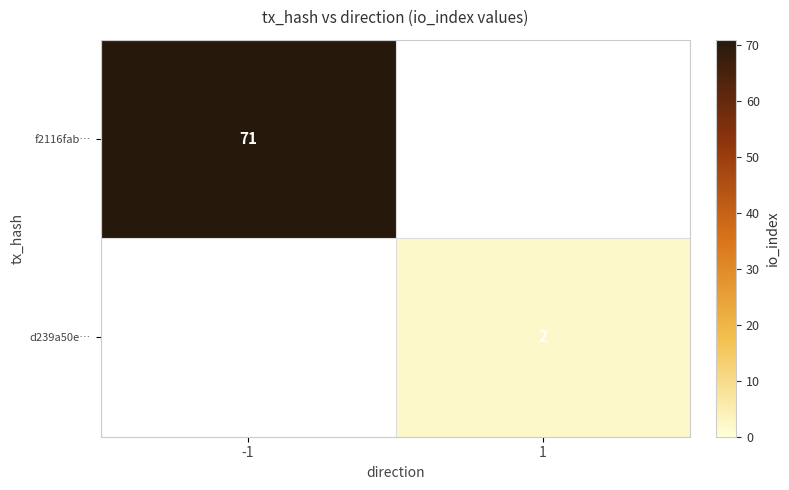

Is it true that f2116fab… equals 71 at -1?

True